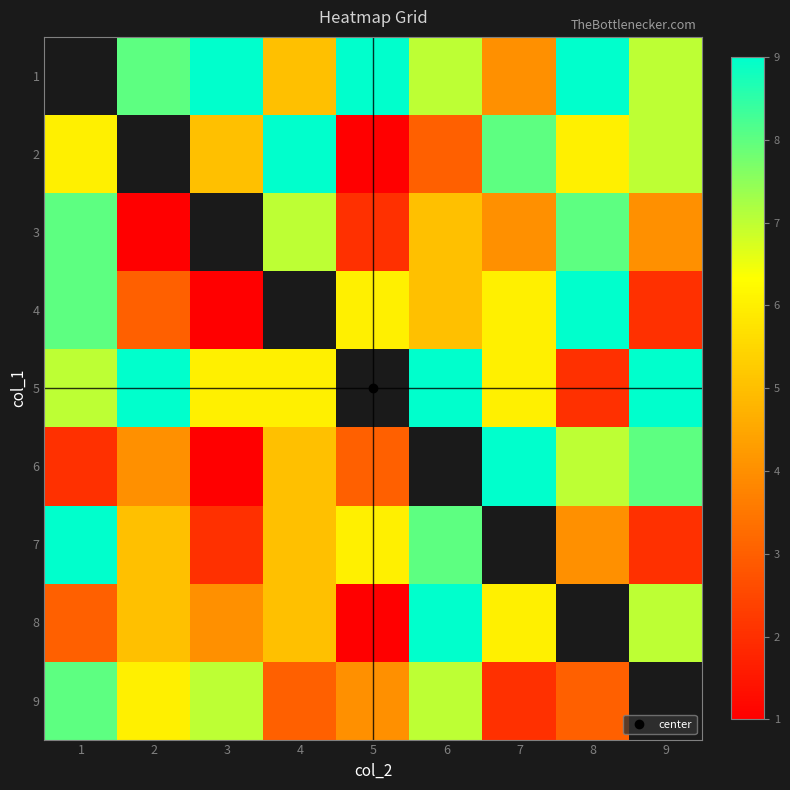

Which has a higher value, 8 or 4?

8